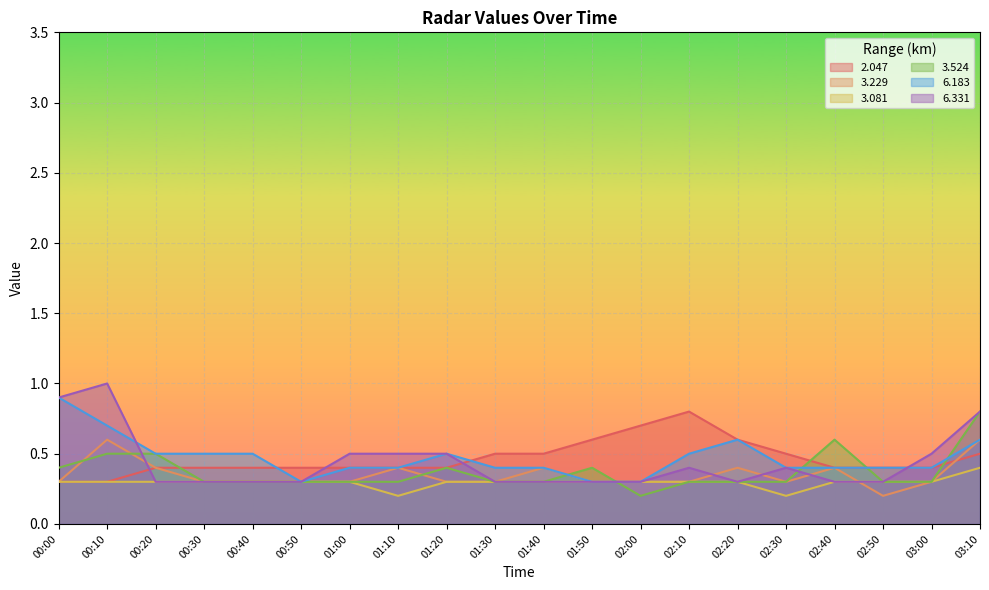

What is the difference between the second highest and minimum values in the 2.047 series?

0.4